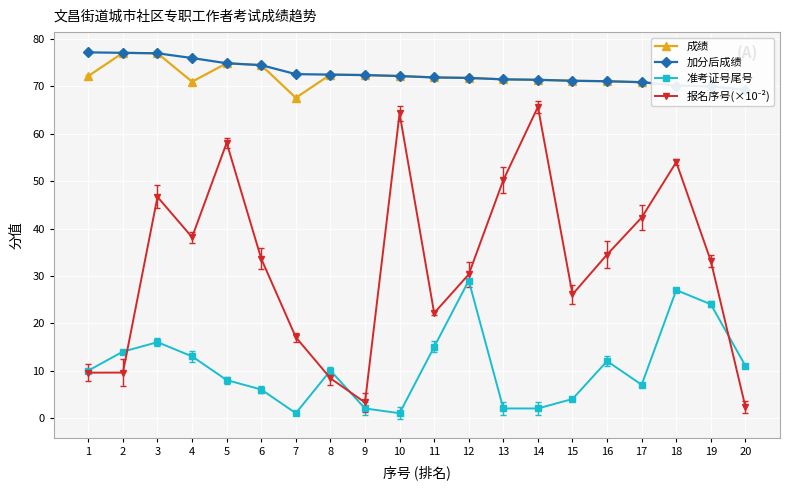

What are all the series names shown in the legend?

成绩, 加分后成绩, 准考证号尾号, 报名序号(×10⁻²)